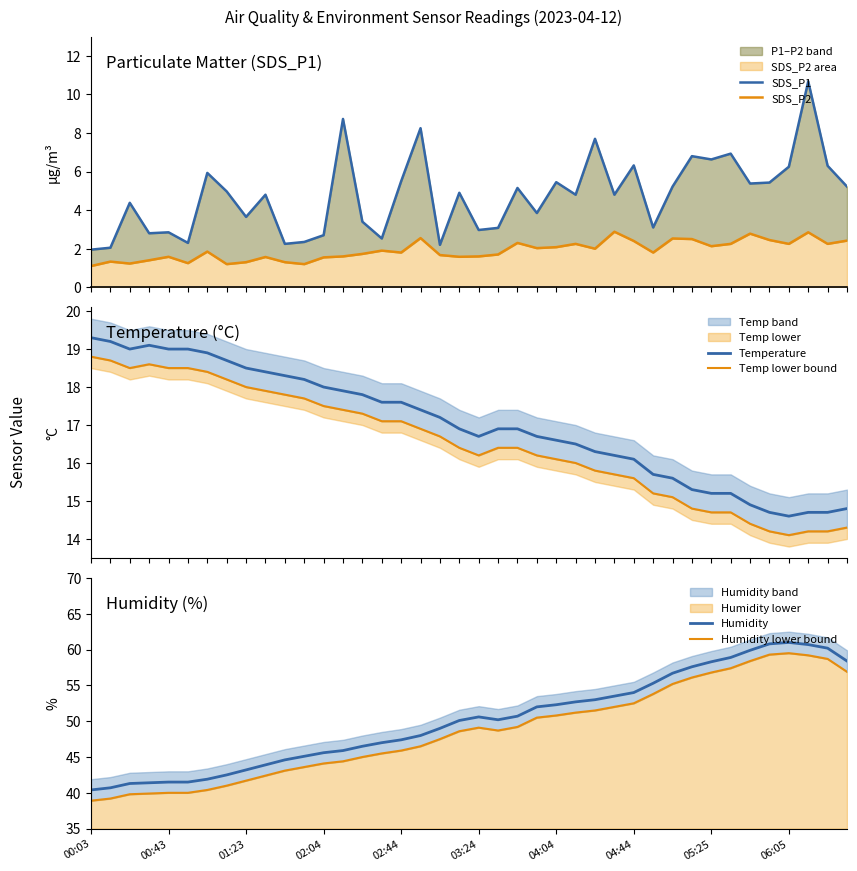

True or false: Humidity lower bound and SDS_P2 intersect in this chart.

False